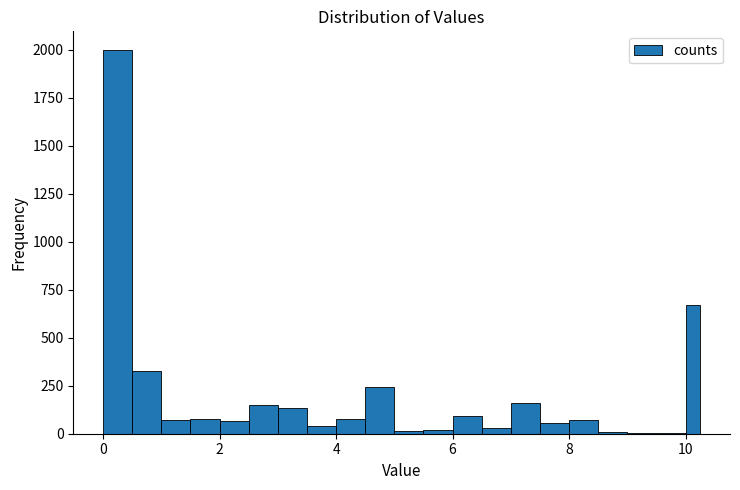

Around what value on the x-axis is the tallest bar? Give the approximate position of its centre, as read against the axis.

0.2